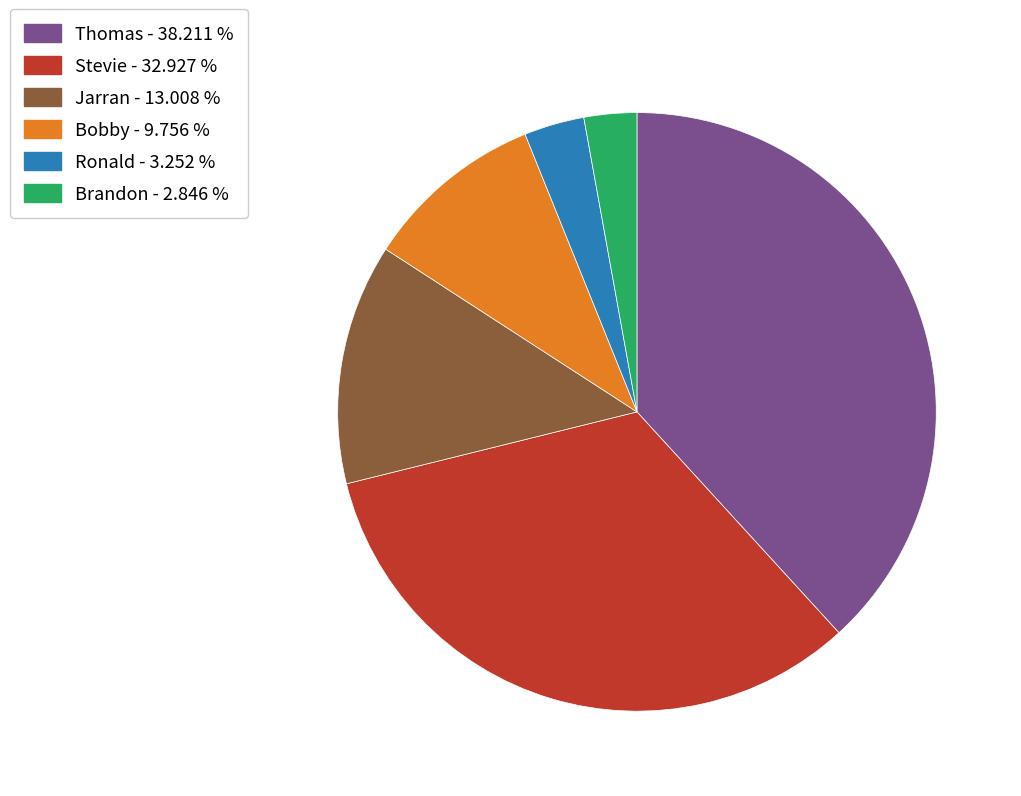

Which has a higher value, Brandon or Thomas?

Thomas